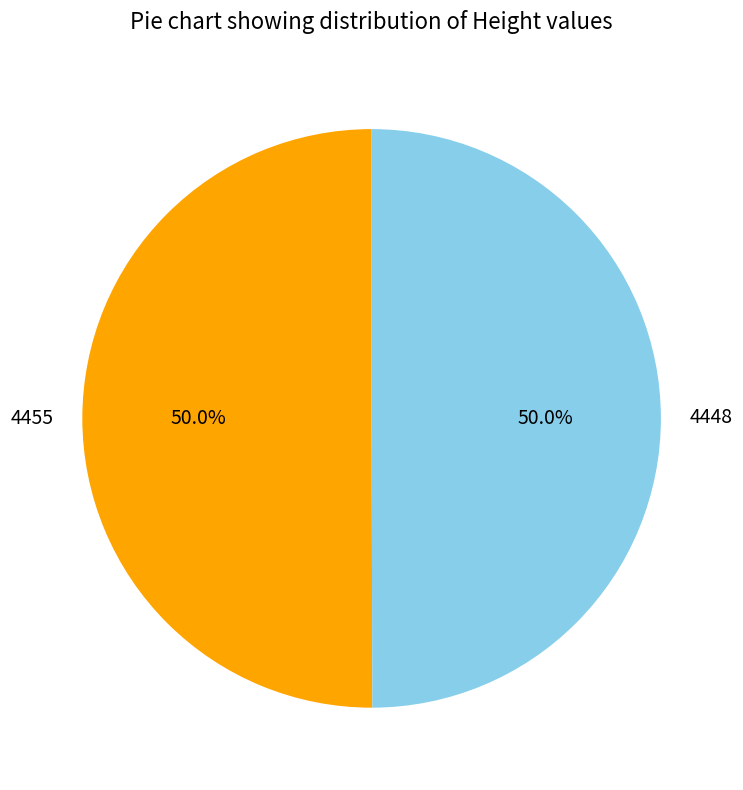

Approximately how many times larger is the value at 4448 compared to 4455?

1.0